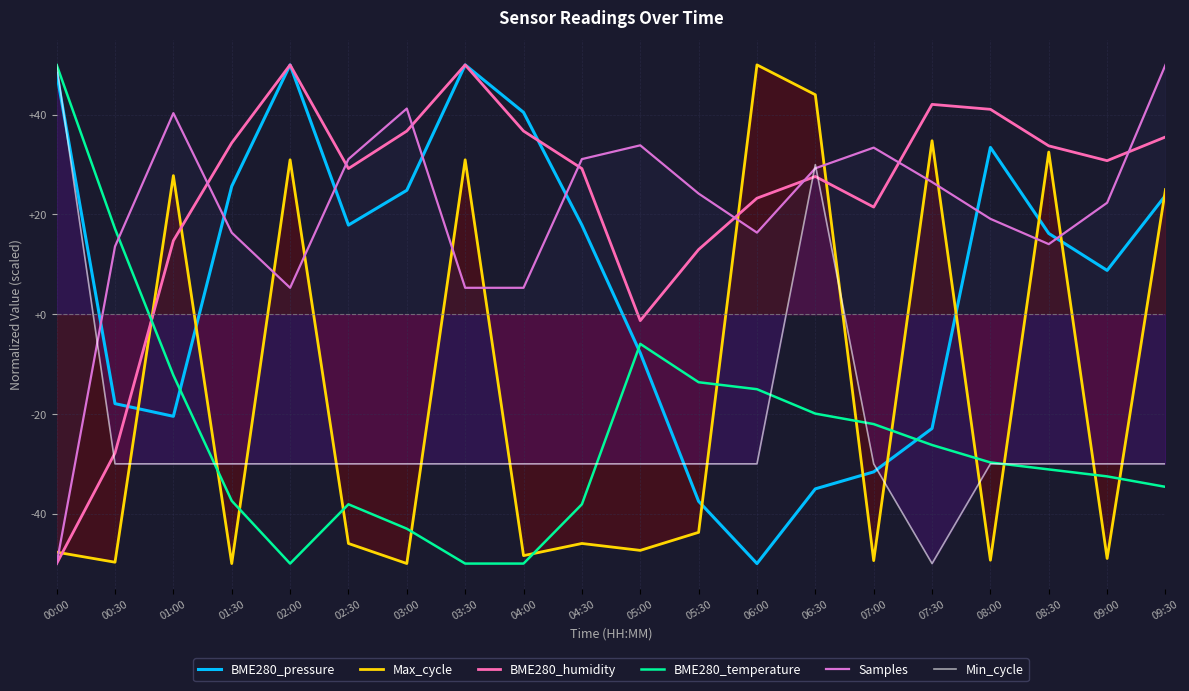

What is the label of the 8th point from the left?

03:30